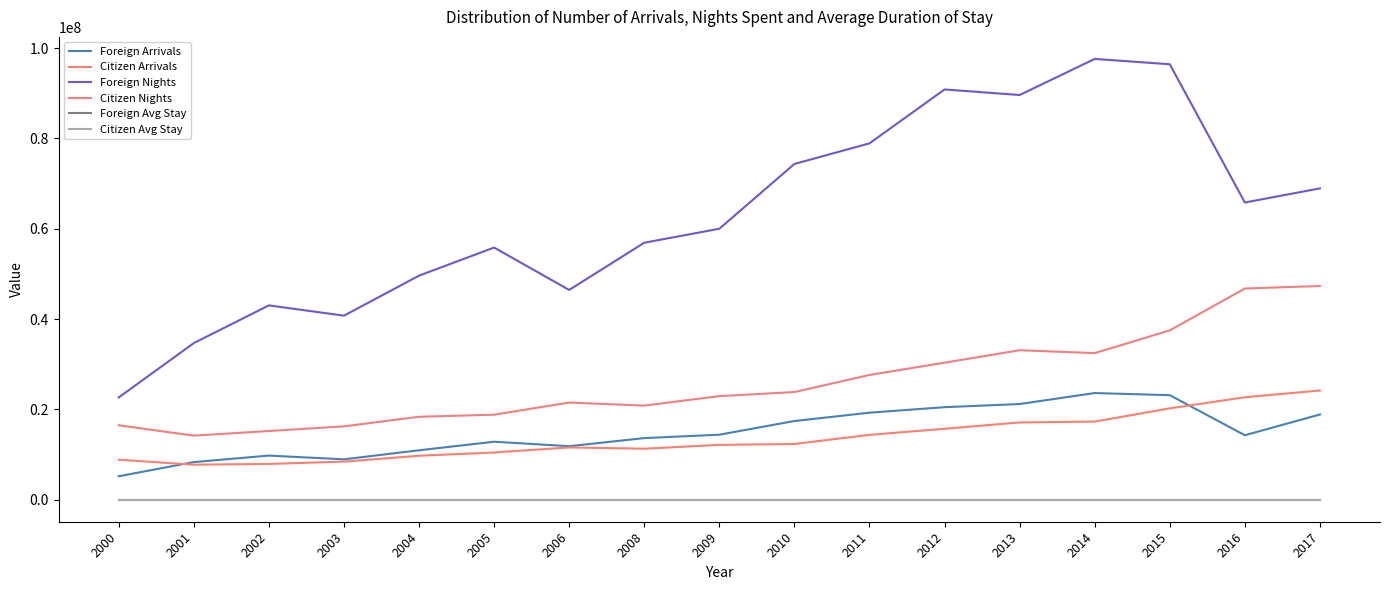

What is the sum of the Foreign Avg Stay values at 2006 and 2002?

8.3